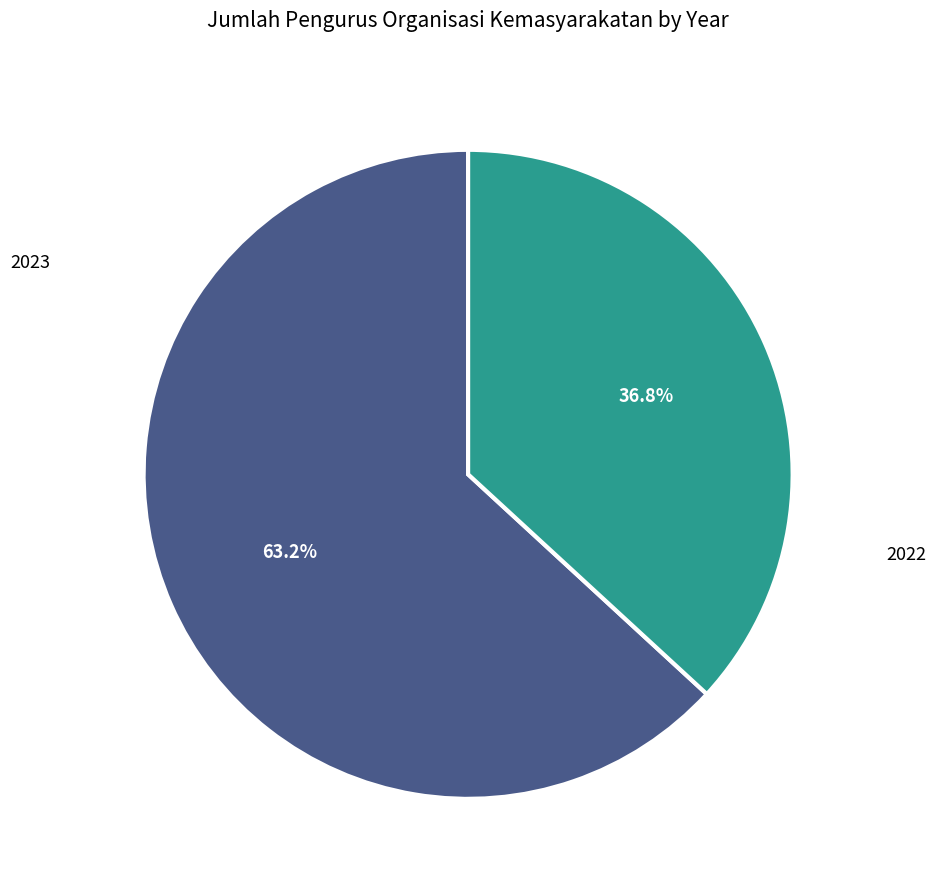

Does 2023 account for over 50% of the chart?

Yes